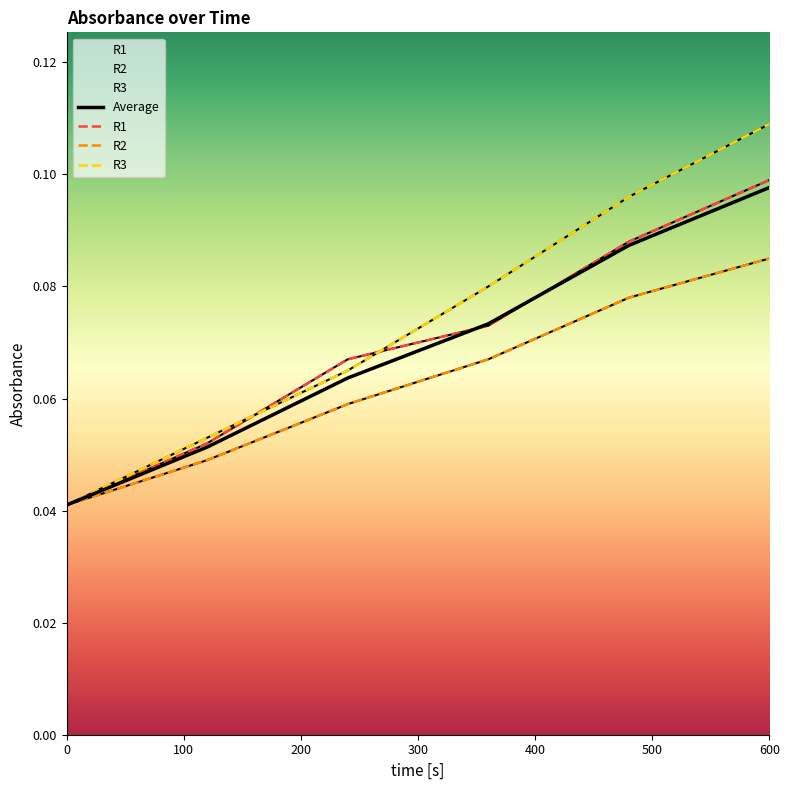

True or false: Average has more than 0 interior local peaks.

False